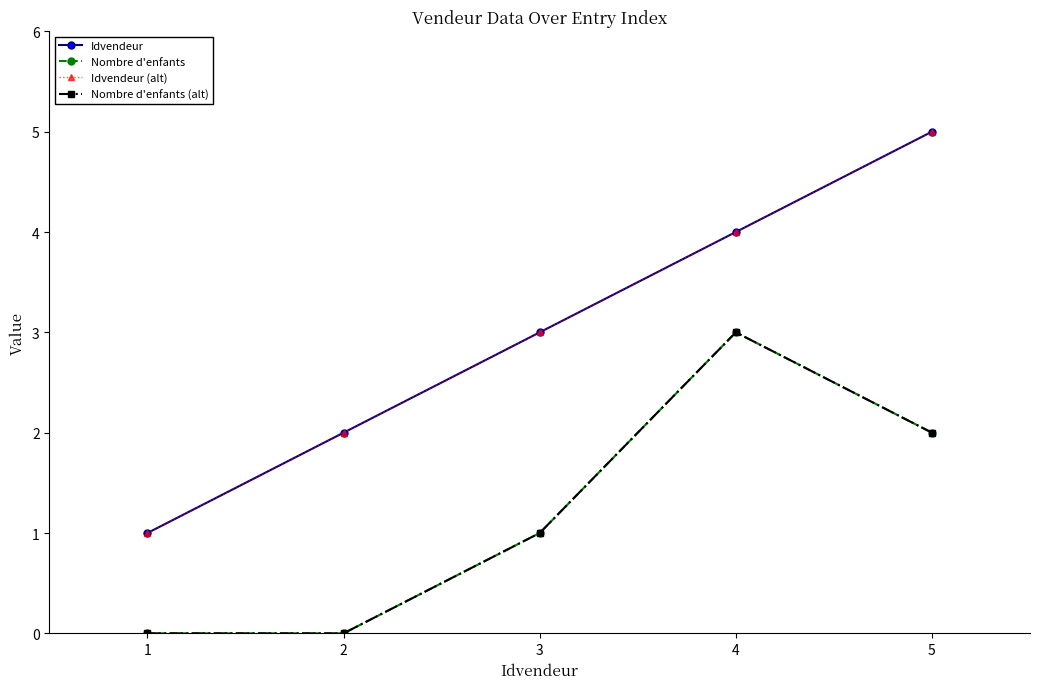

True or false: Idvendeur (alt) and Nombre d'enfants (alt) cross at least once.

False